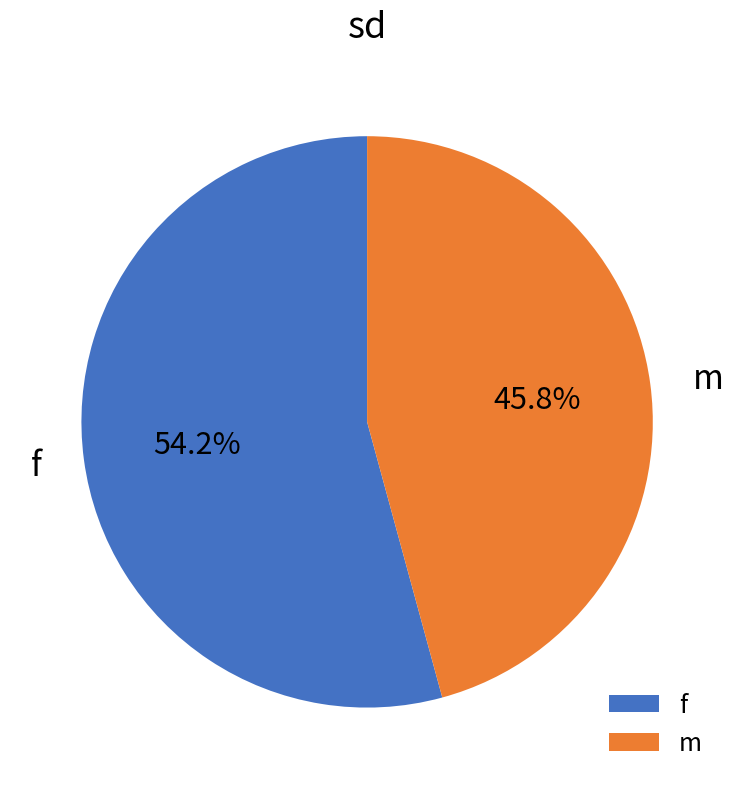

Which slice is the smallest?

m